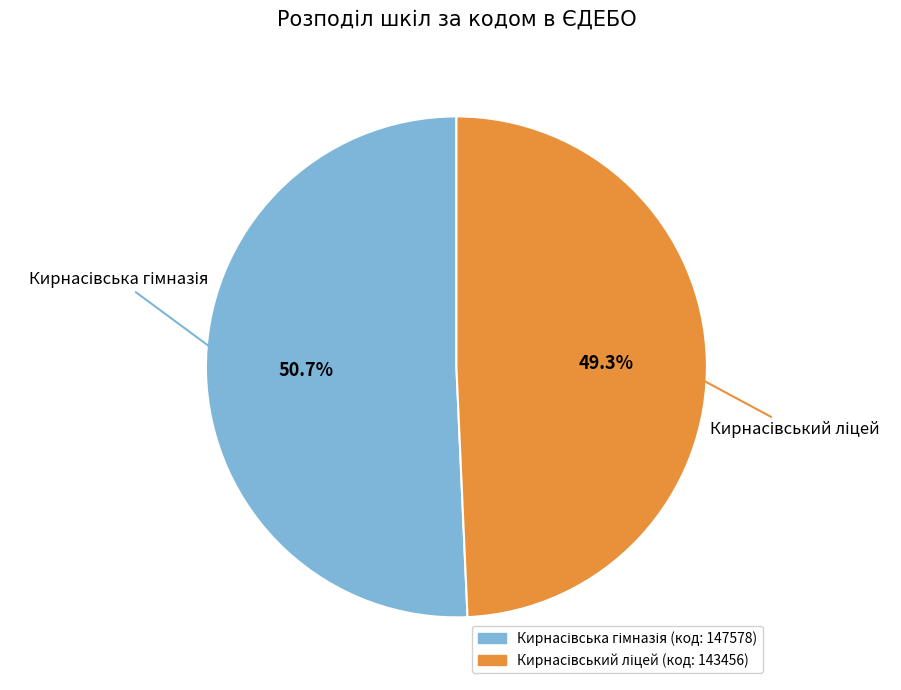

How many slices are in this pie chart?

2